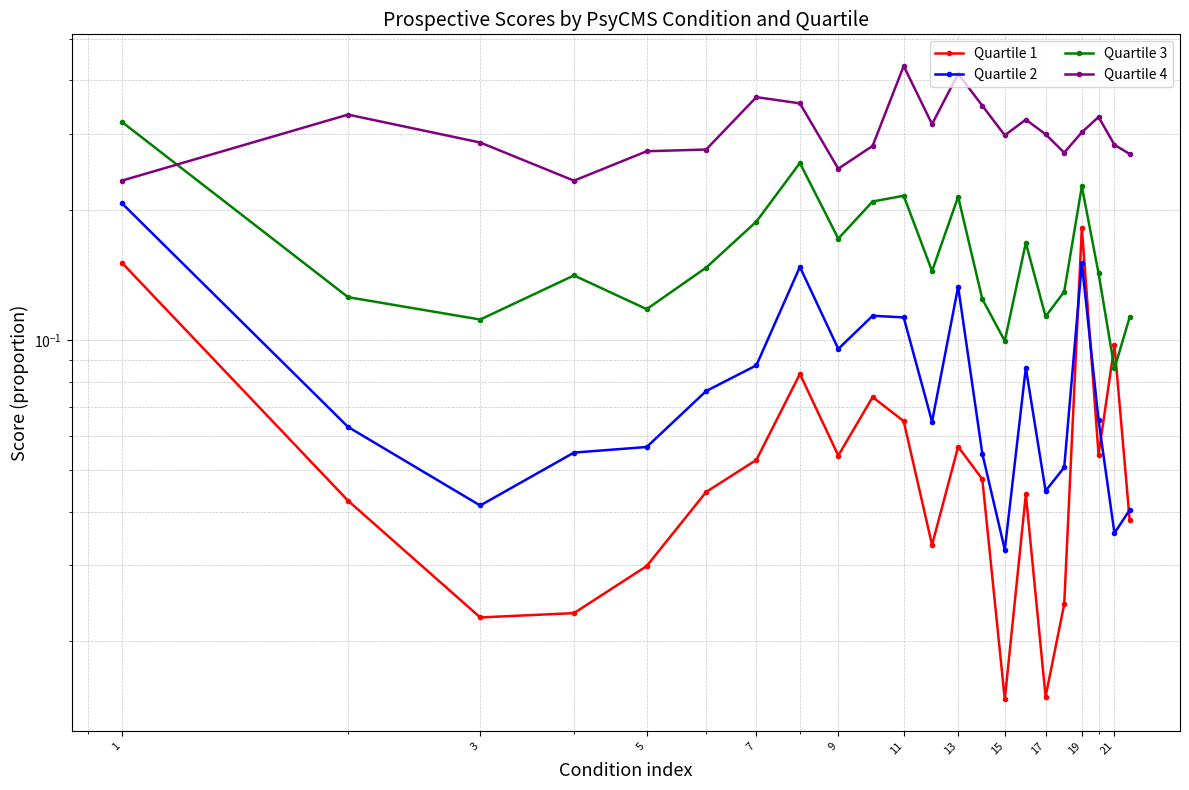

Which series has the widest spread of values?

Quartile 3